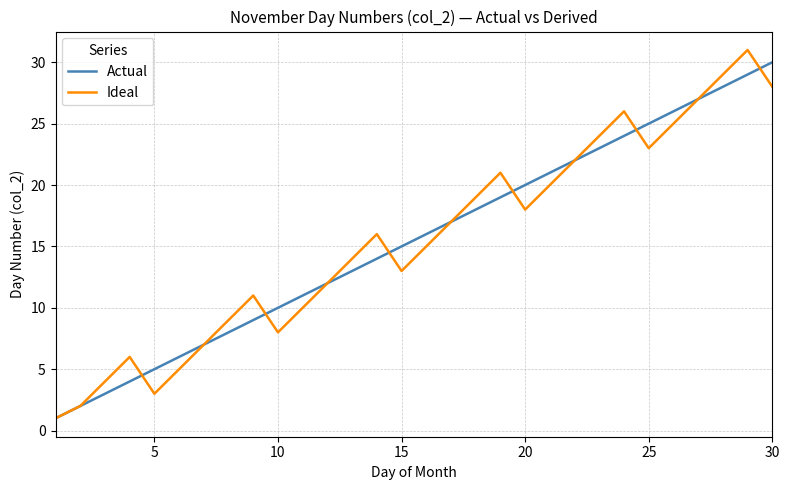

What is the highest value of the Ideal series?

31